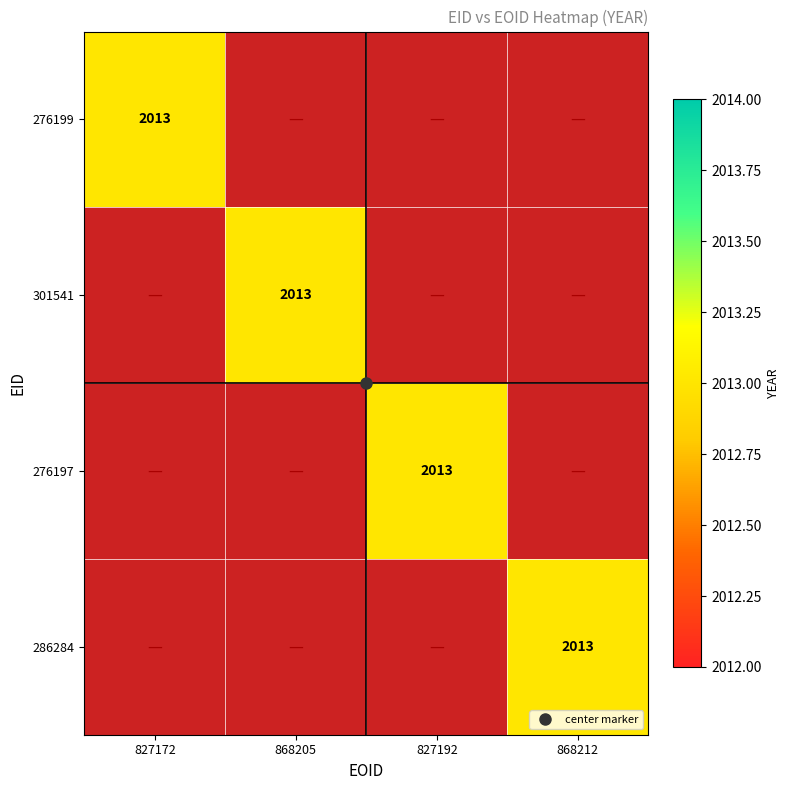

At which category is the sum across all series the highest?

827172